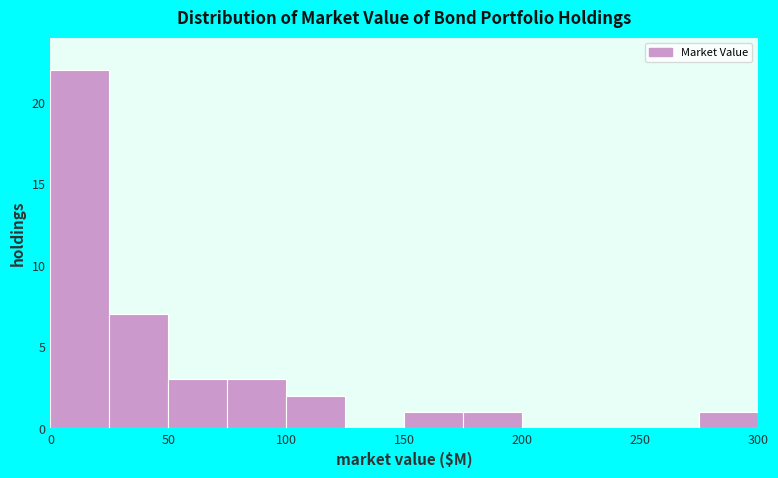

What is the height of the bar covering 150 to 175 on the x-axis? The values are not printed on the chart, so give them approximately, as read against the axis.

1